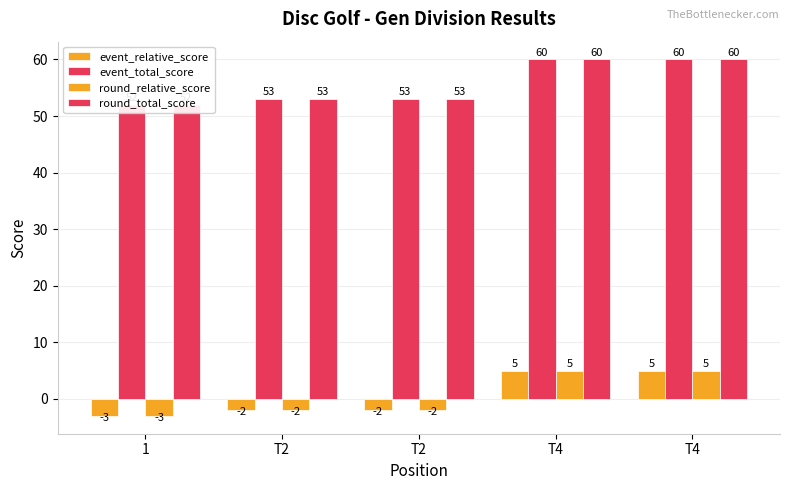

At which label does round_total_score first exceed 53?

T4